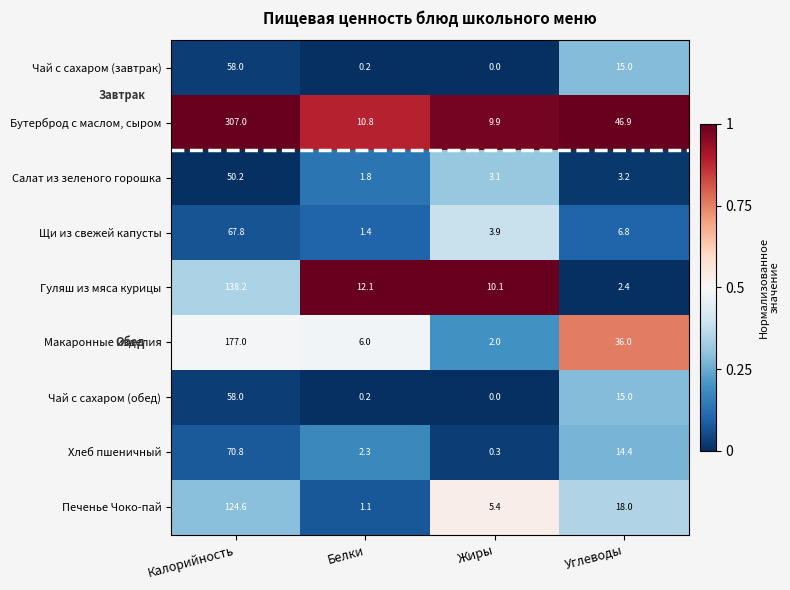

Rank the categories by Бутерброд с маслом, сыром value from lowest to highest.

Жиры, Белки, Углеводы, Калорийность